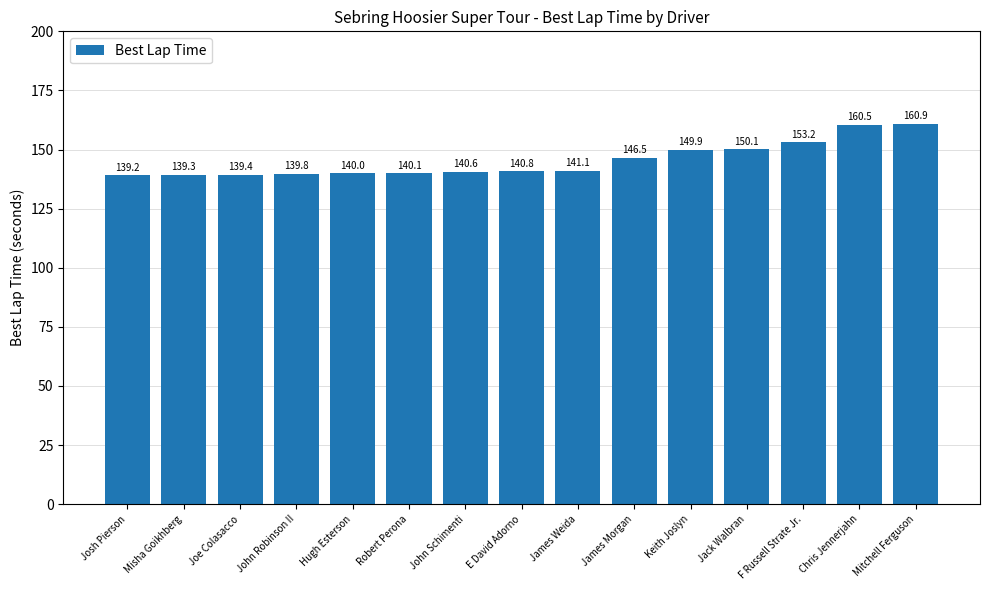

What is the label of the 3rd bar from the right?

F Russell Strate Jr.